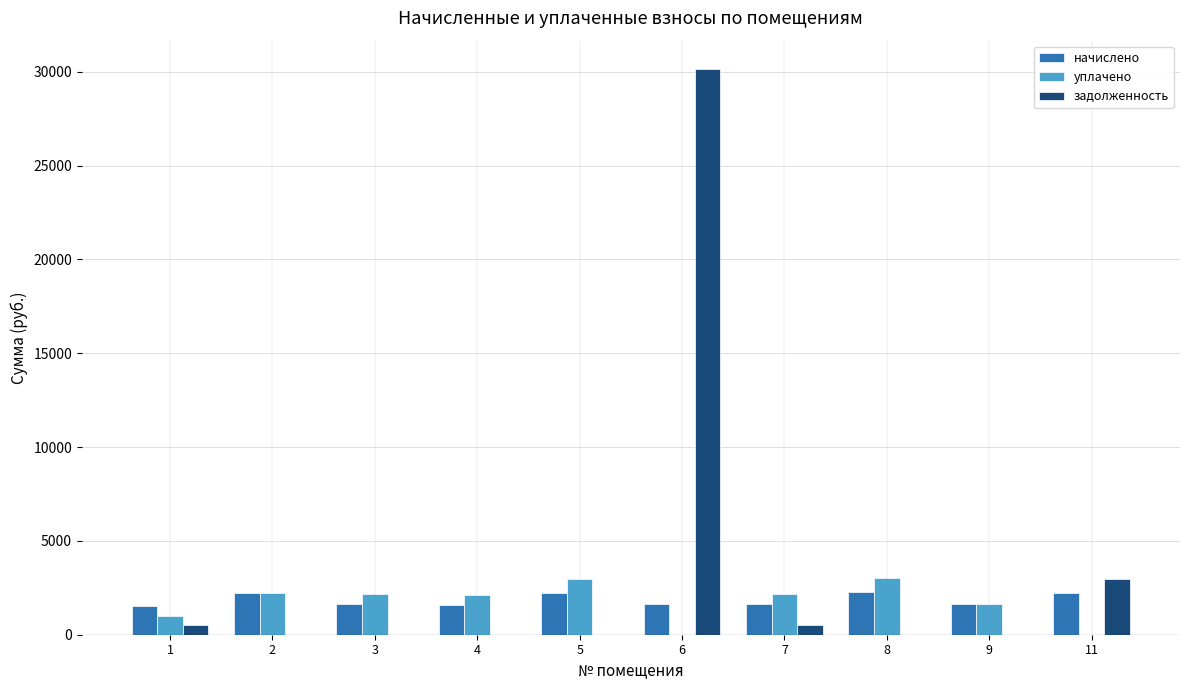

True or false: уплачено has a value of 1006.9 at 1.

True